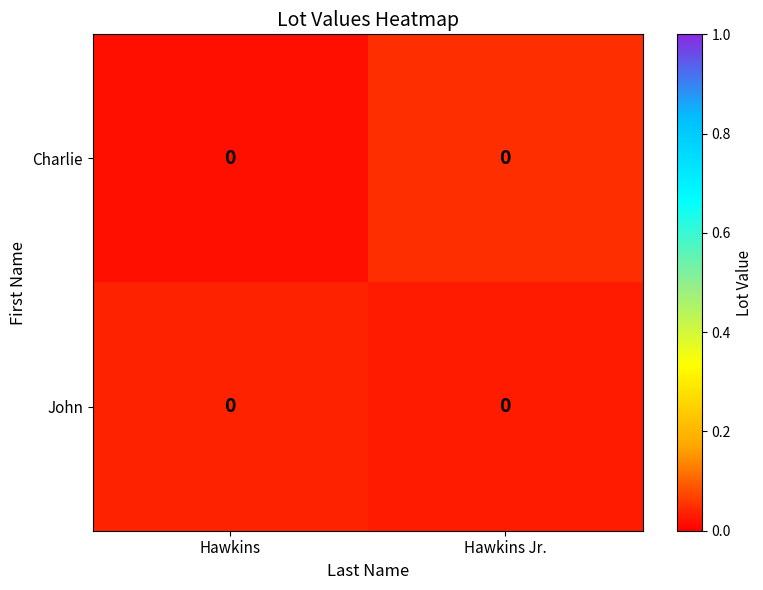

What is the sum of the John values at Hawkins and Hawkins Jr.?

0.1